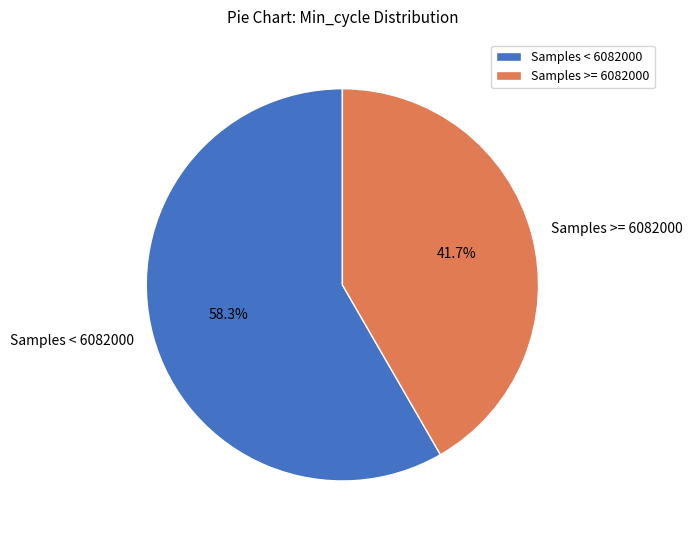

Does any single category account for the majority?

Yes